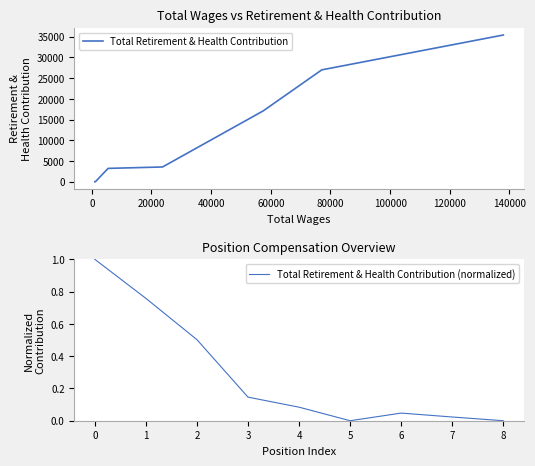

Is it true that Total Retirement & Health Contribution (normalized) equals 1.0 at 0?

True